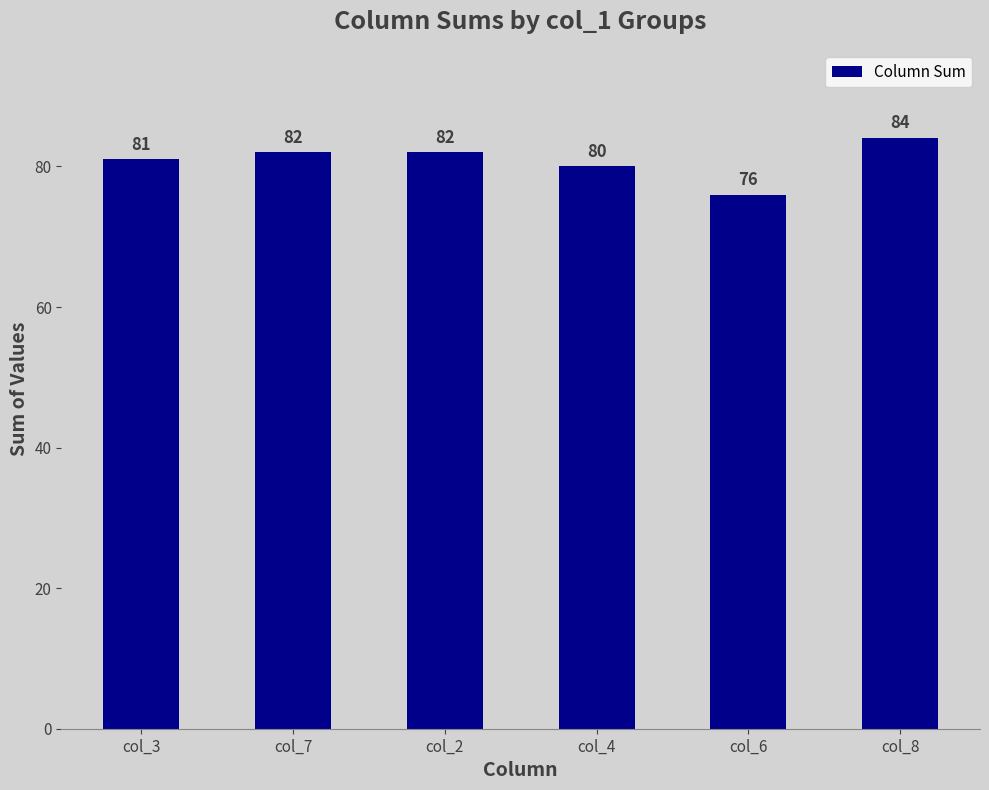

What is the difference between the maximum and minimum values?

8